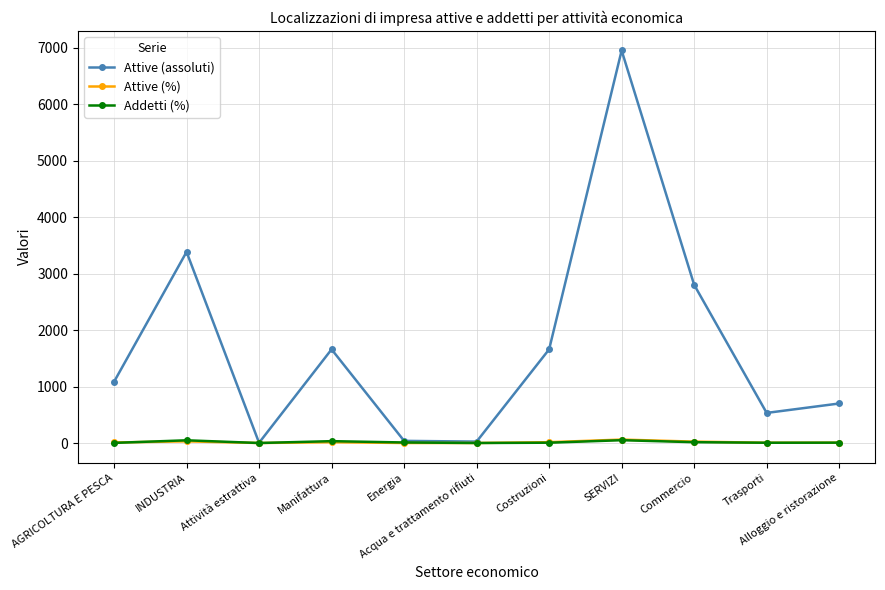

What is the average value of the Attive (%) series?

15.0